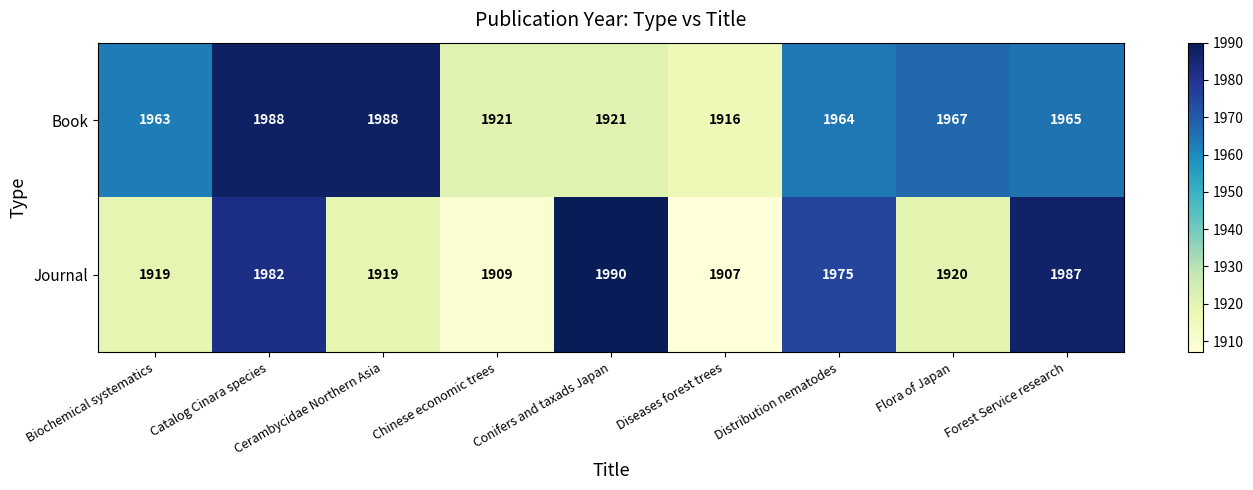

What value does the Book series have at Distribution nematodes, to the nearest 5?

1965